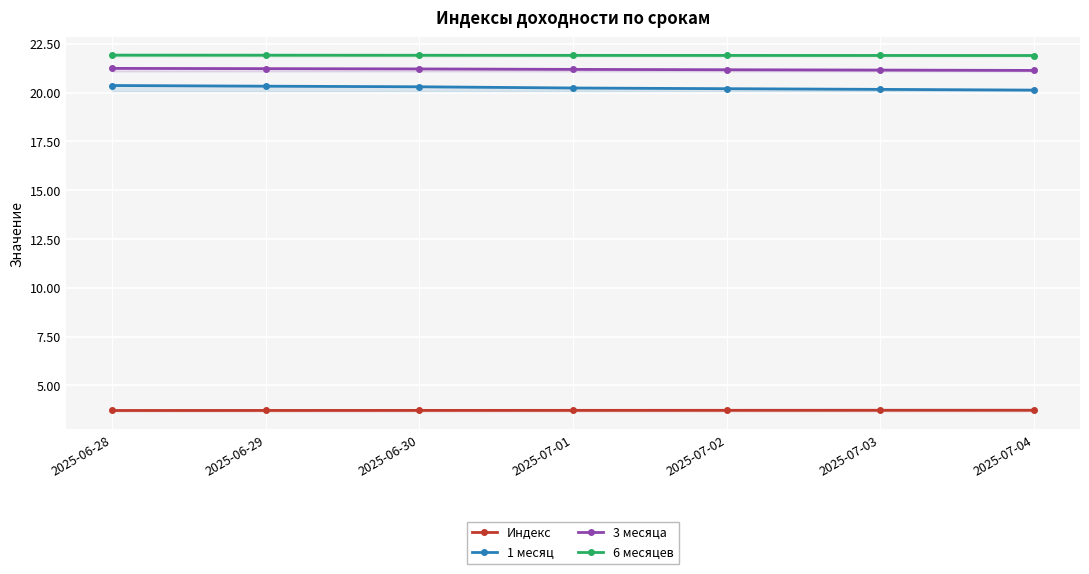

What is the label of the 2nd point from the right?

2025-07-03